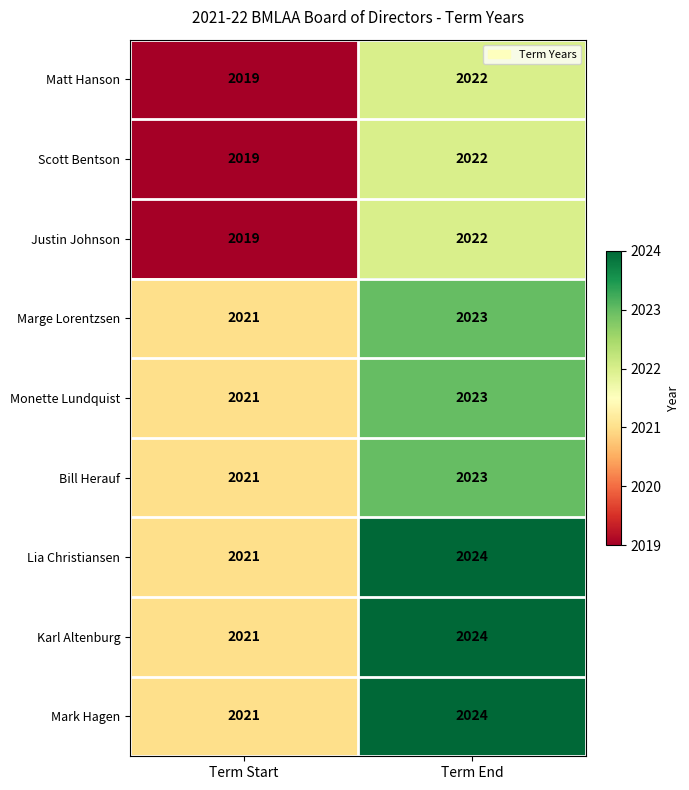

What is the total value across all series at Term End?

18207